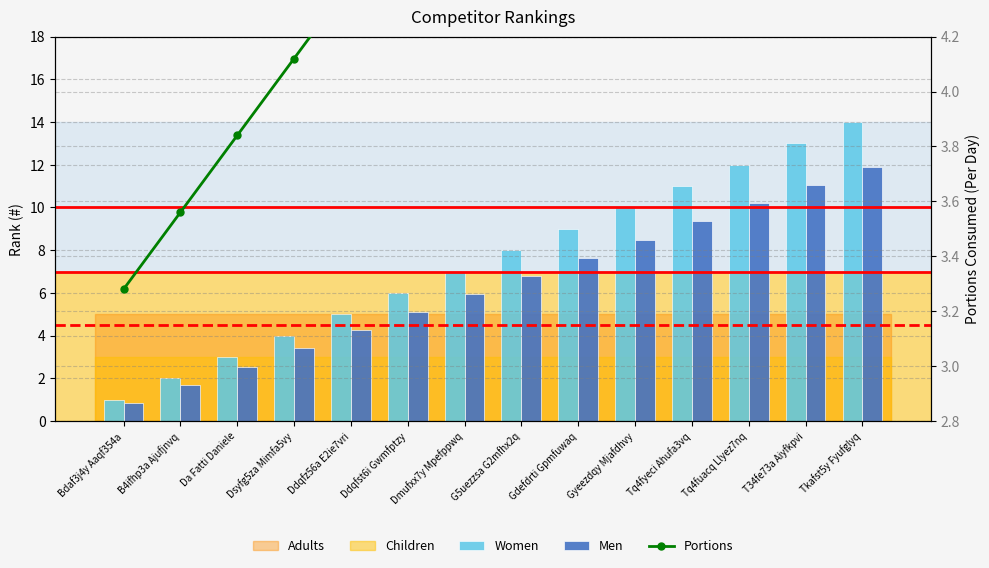

Between Tq4fuacq Llyez7nq and Da Fatti Daniele, which is larger?

Tq4fuacq Llyez7nq